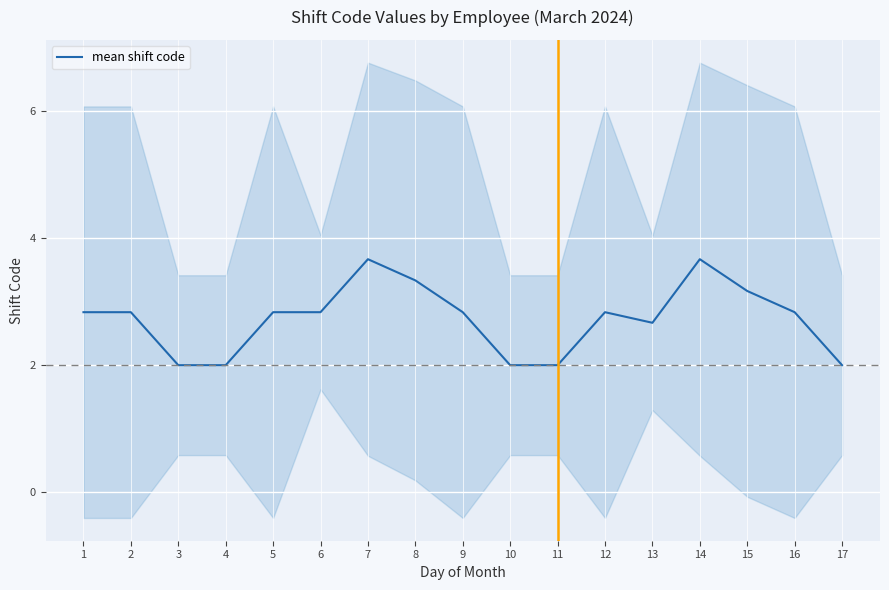

Rank the categories by value from lowest to highest.

3, 4, 10, 11, 17, 13, 1, 2, 5, 6, 9, 12, 16, 15, 8, 7, 14